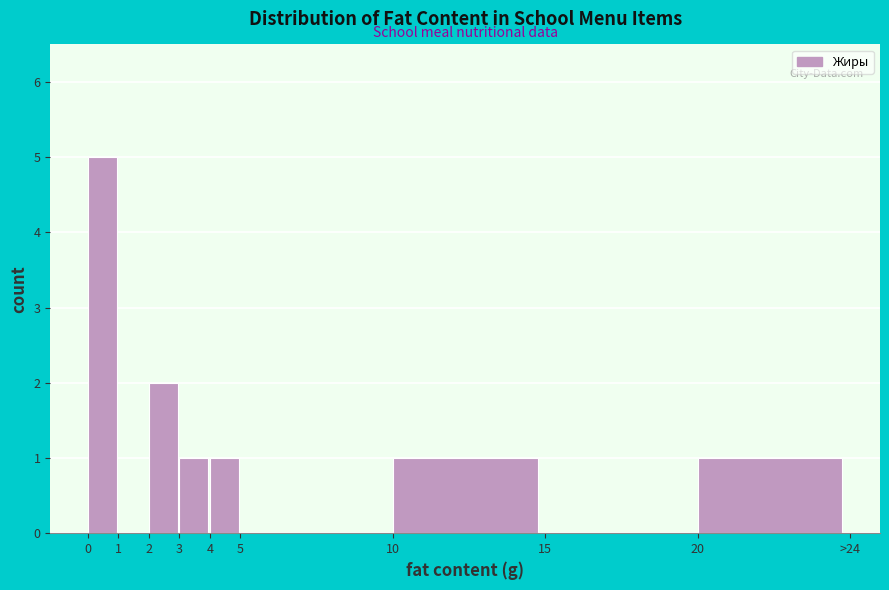

Reading left to right, extract all data points from this chart.

0=5	1=0	2=2	3=1	4=1	5=0	10=1	15=0	20=1